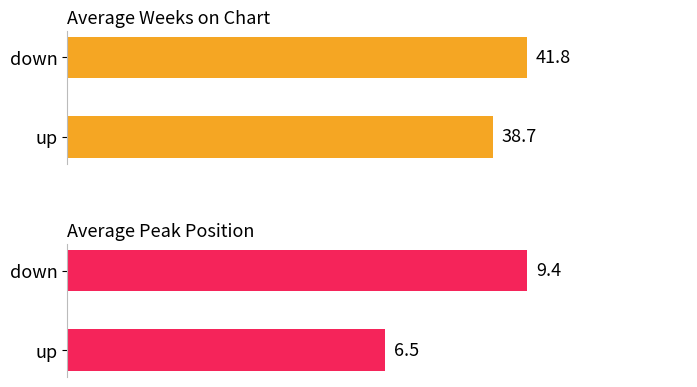

Rank the categories by Average Peak Position value from highest to lowest.

down, up